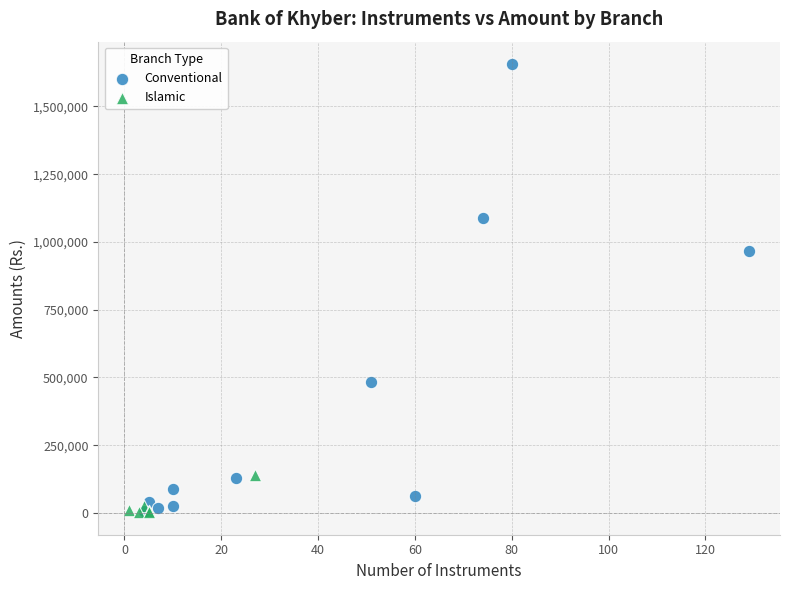

Which series has the largest Y range (max minus min)?

Conventional